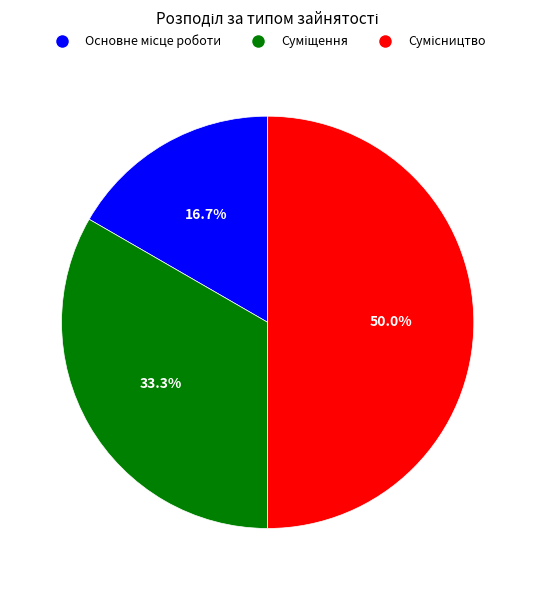

Count the number of slices in the pie.

3